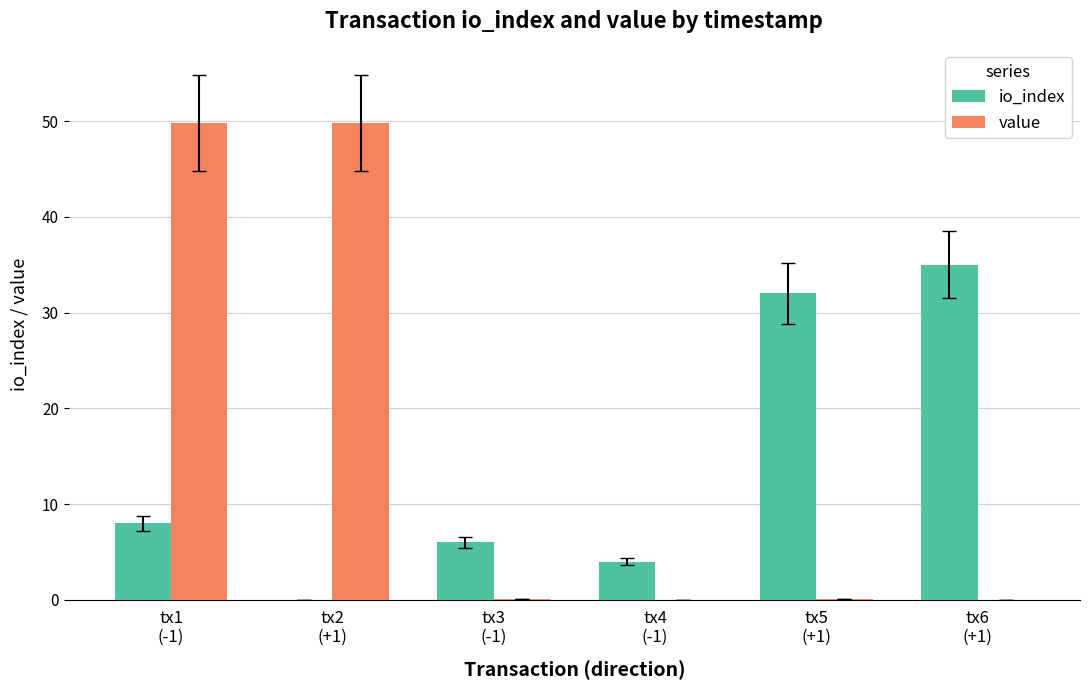

True or false: io_index has a value of 6.0 at tx3
(-1).

True